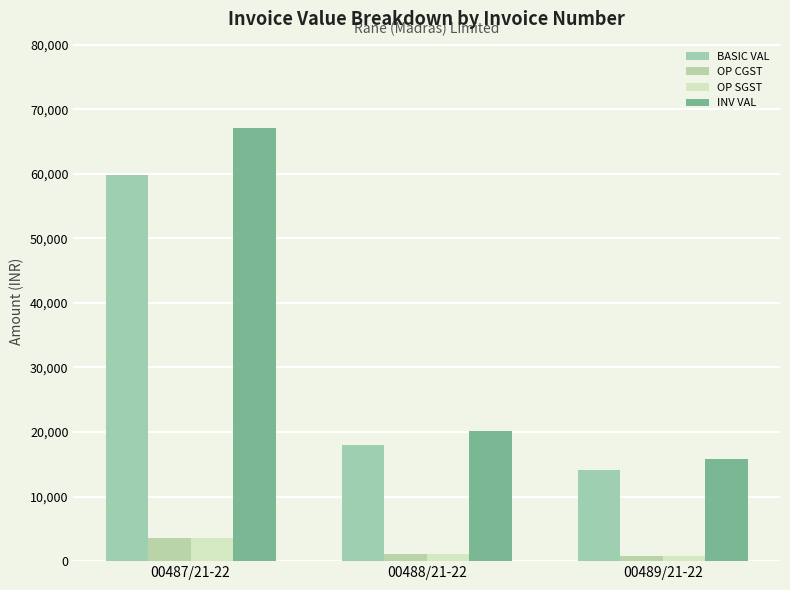

What are all the series names shown in the legend?

BASIC VAL, OP CGST, OP SGST, INV VAL